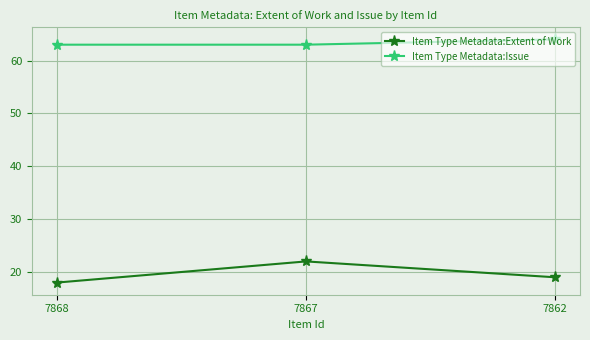

How many lines are shown in the chart?

2